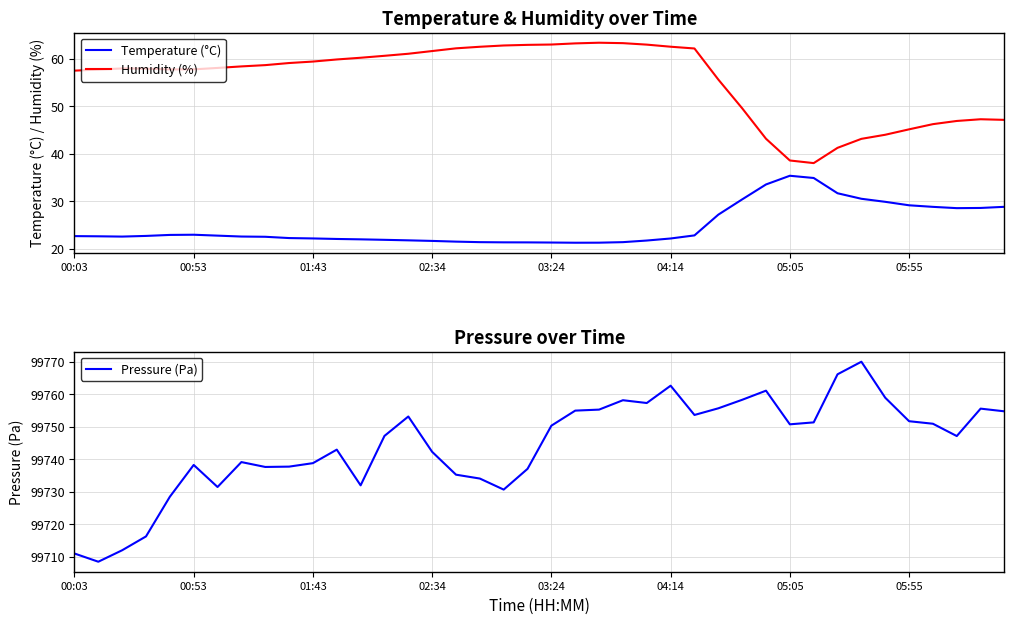

What is the difference between the maximum and minimum values in the Humidity (%) series?

25.3